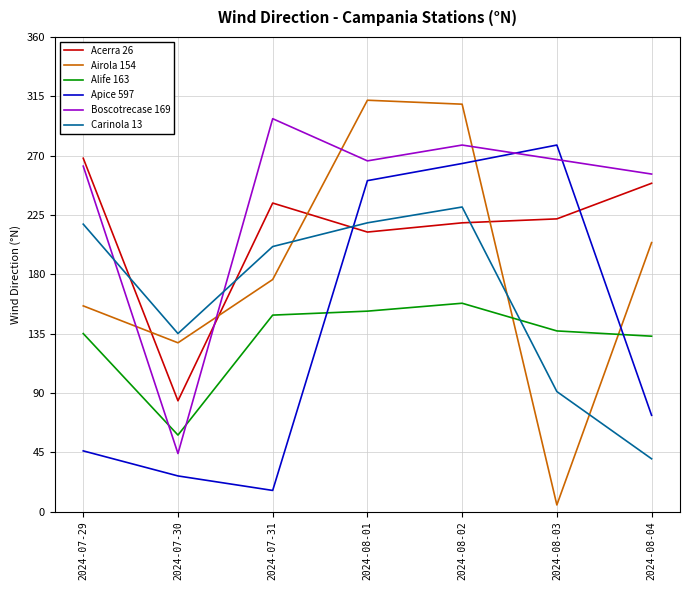

At how many categories does at least one series exceed 170?

6